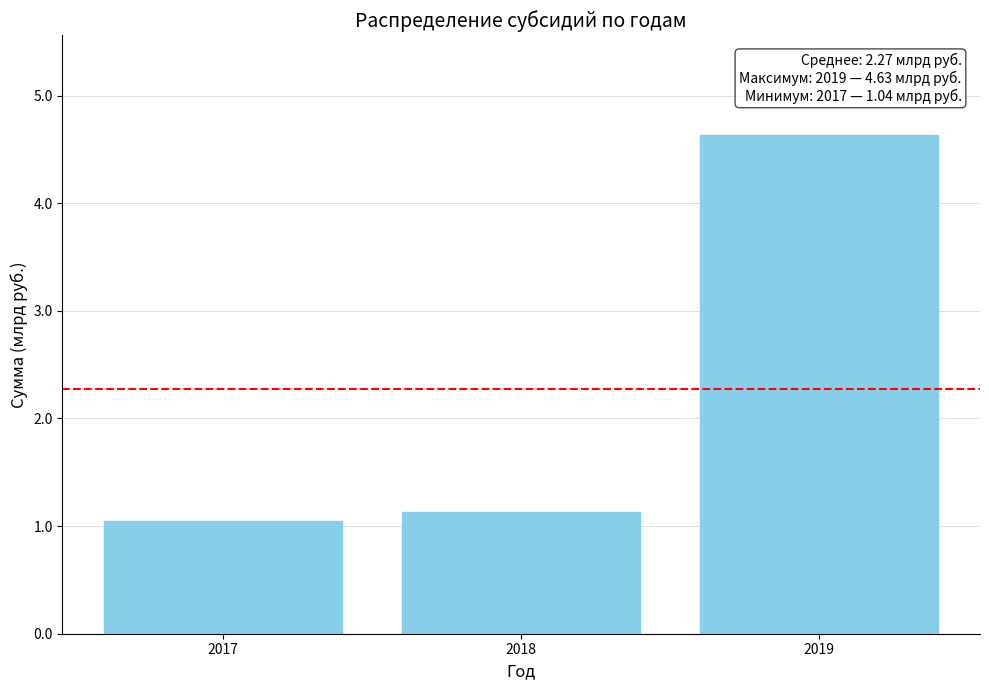

True or false: the data shows 1.6 at 2017.

False